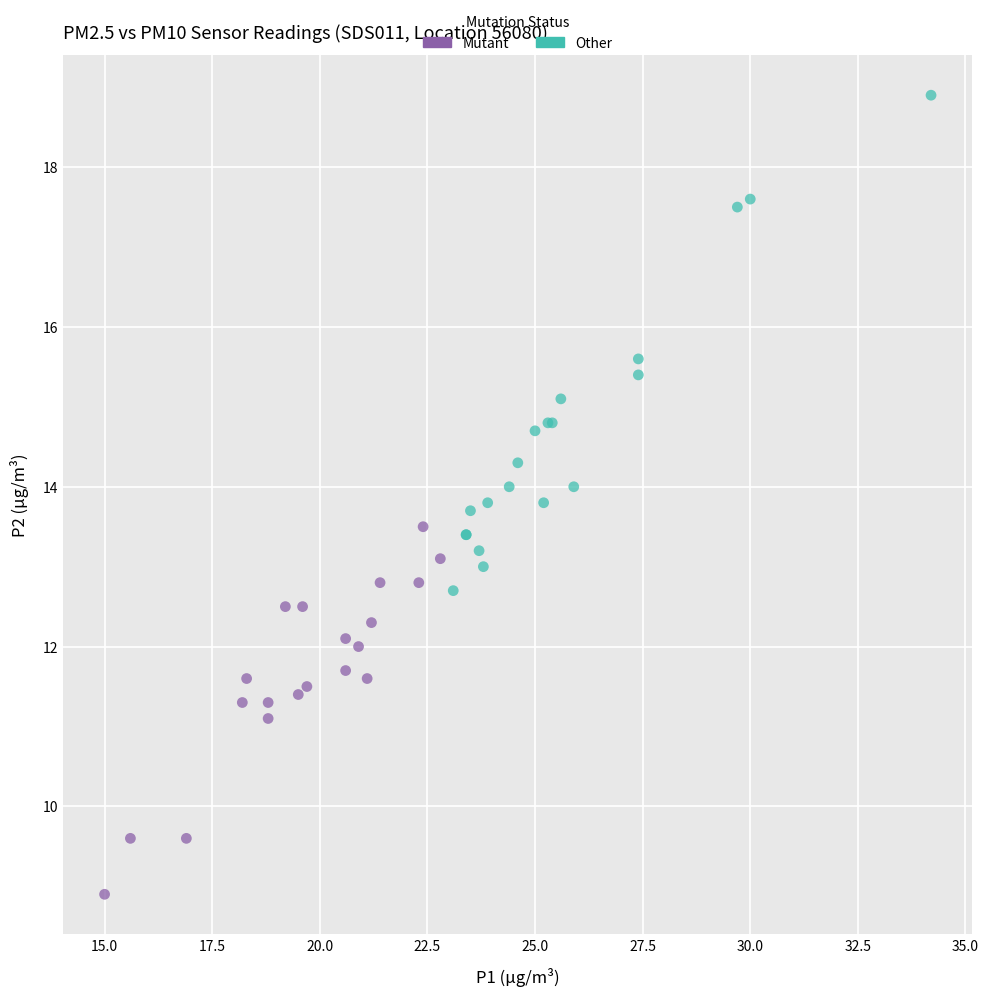

Which series reaches the maximum Y coordinate?

Other